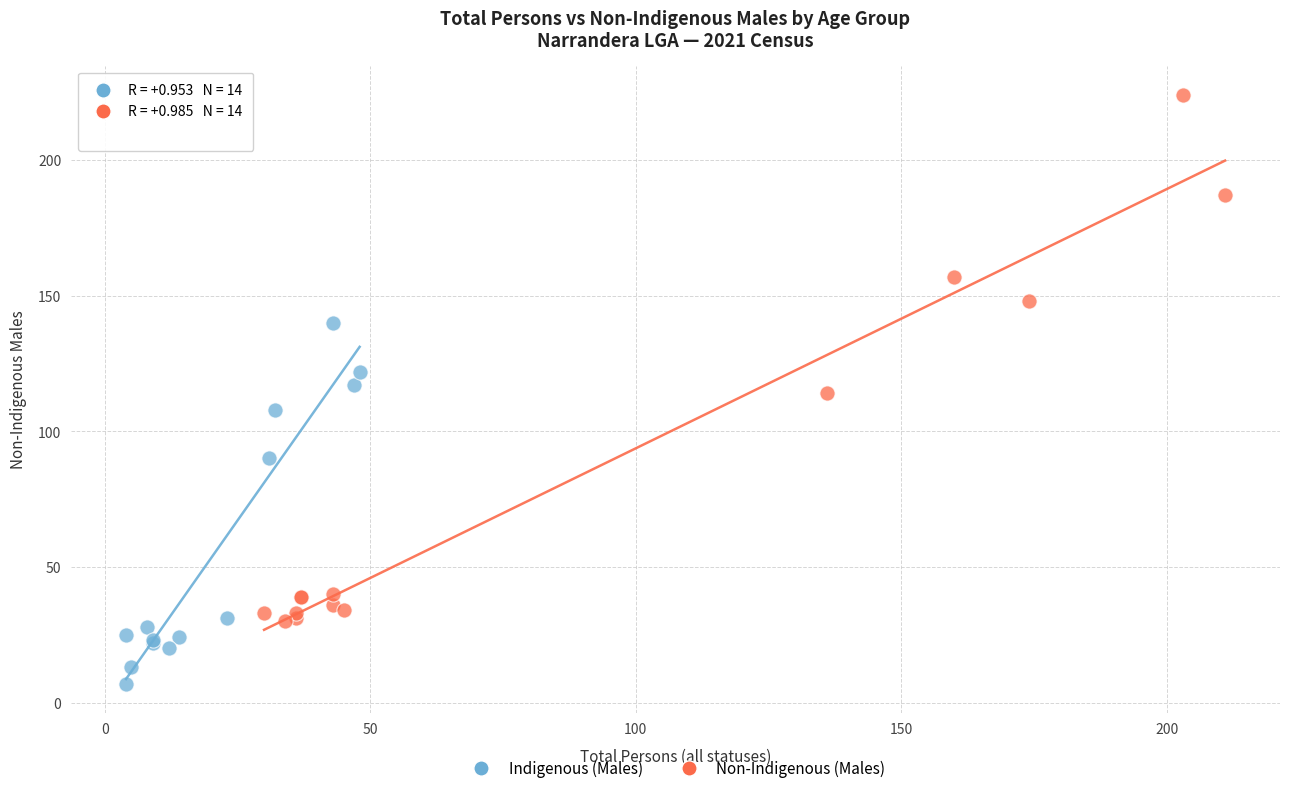

Which series reaches the maximum Y coordinate?

Non-Indigenous (Males)